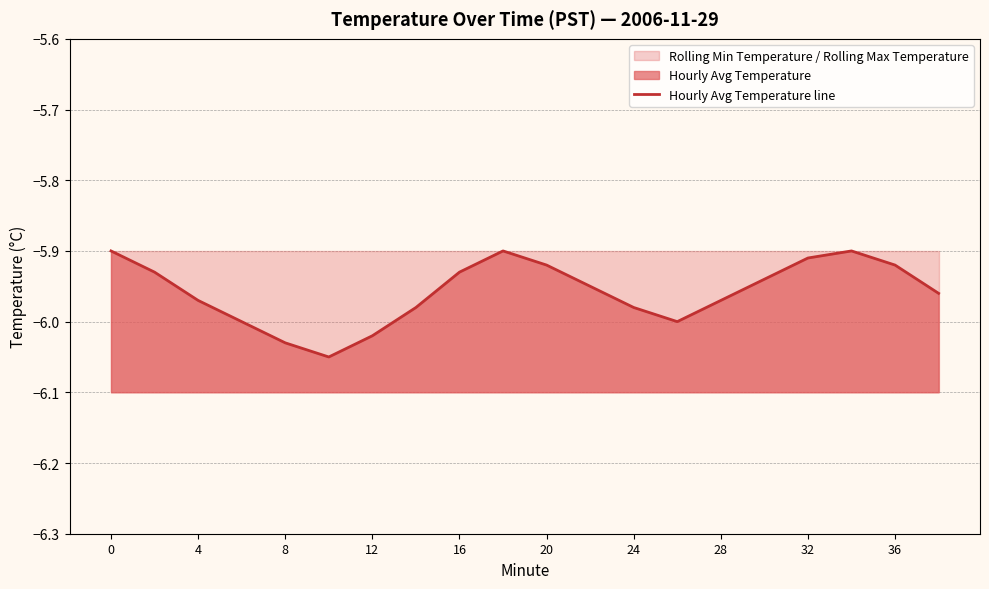

What is the sum of the values at 19 and 36?

-11.9